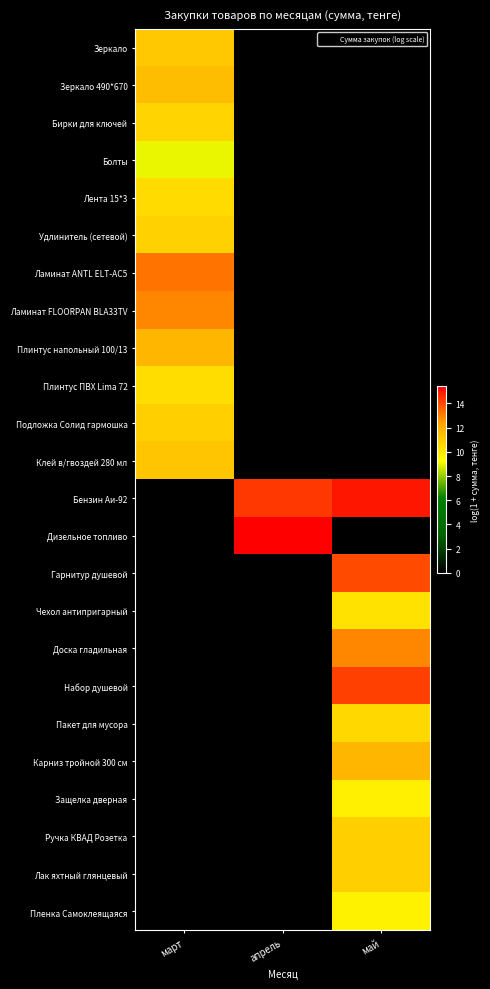

Reading left to right, list all the values displayed in this chart.

Зеркало: март=11.1	апрель=0.0	май=0.0
Зеркало 490*670: март=11.5	апрель=0.0	май=0.0
Бирки для ключей: март=10.7	апрель=0.0	май=0.0
Болты: март=9.0	апрель=0.0	май=0.0
Лента 15*3: март=10.5	апрель=0.0	май=0.0
Удлинитель (сетевой): март=10.8	апрель=0.0	май=0.0
Ламинат ANTL ELT-AC5: март=13.2	апрель=0.0	май=0.0
Ламинат FLOORPAN BLA33TV: март=12.9	апрель=0.0	май=0.0
Плинтус напольный 100/13: март=11.7	апрель=0.0	май=0.0
Плинтус ПВХ Lima 72: март=10.4	апрель=0.0	май=0.0
Подложка Солид гармошка: март=10.9	апрель=0.0	май=0.0
Клей в/гвоздей 280 мл: март=11.2	апрель=0.0	май=0.0
Бензин Аи-92: март=0.0	апрель=14.4	май=15.0
Дизельное топливо: март=0.0	апрель=15.4	май=0.0
Гарнитур душевой: март=0.0	апрель=0.0	май=14.0
Чехол антипригарный: март=0.0	апрель=0.0	май=10.2
Доска гладильная: март=0.0	апрель=0.0	май=12.9
Набор душевой: март=0.0	апрель=0.0	май=14.2
Пакет для мусора: март=0.0	апрель=0.0	май=10.5
Карниз тройной 300 см: март=0.0	апрель=0.0	май=11.7
Защелка дверная: март=0.0	апрель=0.0	май=9.8
Ручка КВАД Розетка: март=0.0	апрель=0.0	май=10.9
Лак яхтный глянцевый: март=0.0	апрель=0.0	май=10.9
Пленка Самоклеящаяся: март=0.0	апрель=0.0	май=9.7